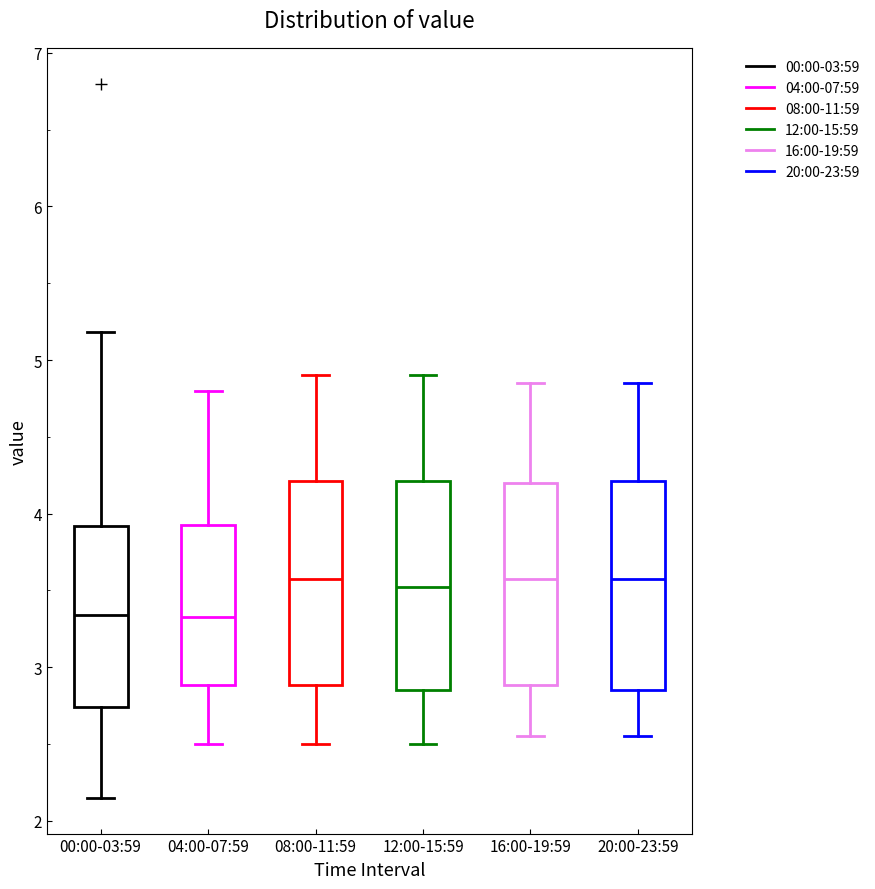

Reading left to right, read every box against the y-axis: the position of its median line, the range the box covers, and the ends of its whiskers. The values are not printed on the chart, so give them approximately, as read against the axis.

00:00-03:59: median 3.3, box 2.7 to 3.9, whiskers 2.2 to 5.2
04:00-07:59: median 3.3, box 2.9 to 3.9, whiskers 2.5 to 4.8
08:00-11:59: median 3.6, box 2.9 to 4.2, whiskers 2.5 to 4.9
12:00-15:59: median 3.5, box 2.9 to 4.2, whiskers 2.5 to 4.9
16:00-19:59: median 3.6, box 2.9 to 4.2, whiskers 2.6 to 4.9
20:00-23:59: median 3.6, box 2.9 to 4.2, whiskers 2.6 to 4.9